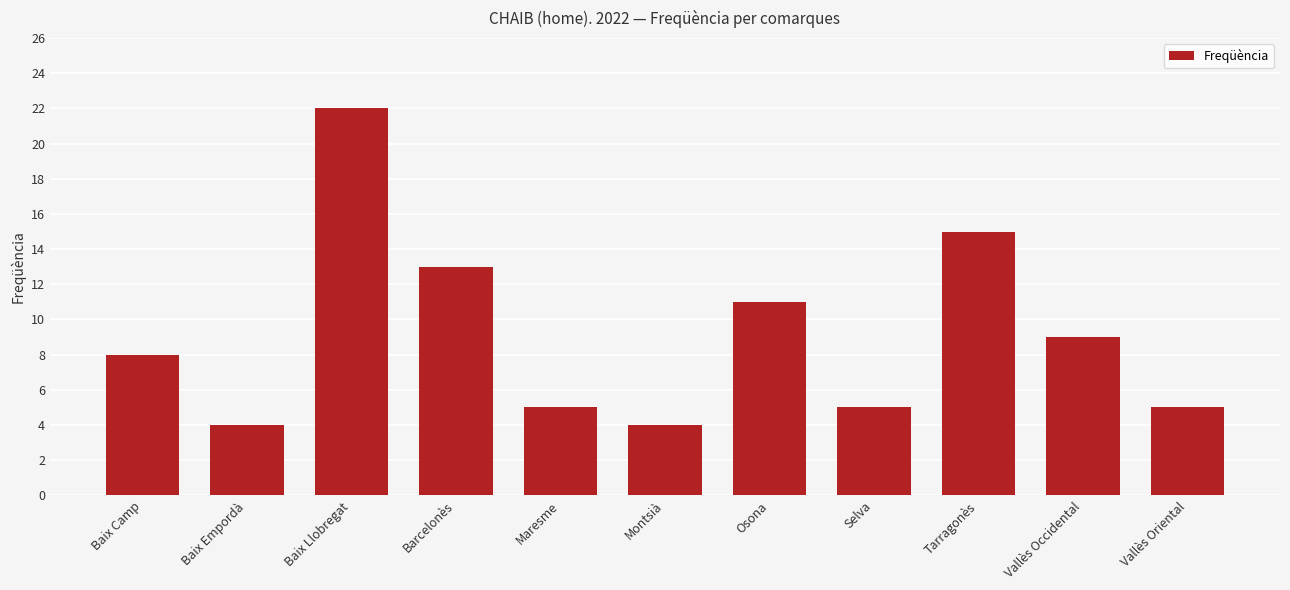

What is the difference between the second highest and second lowest values?

11